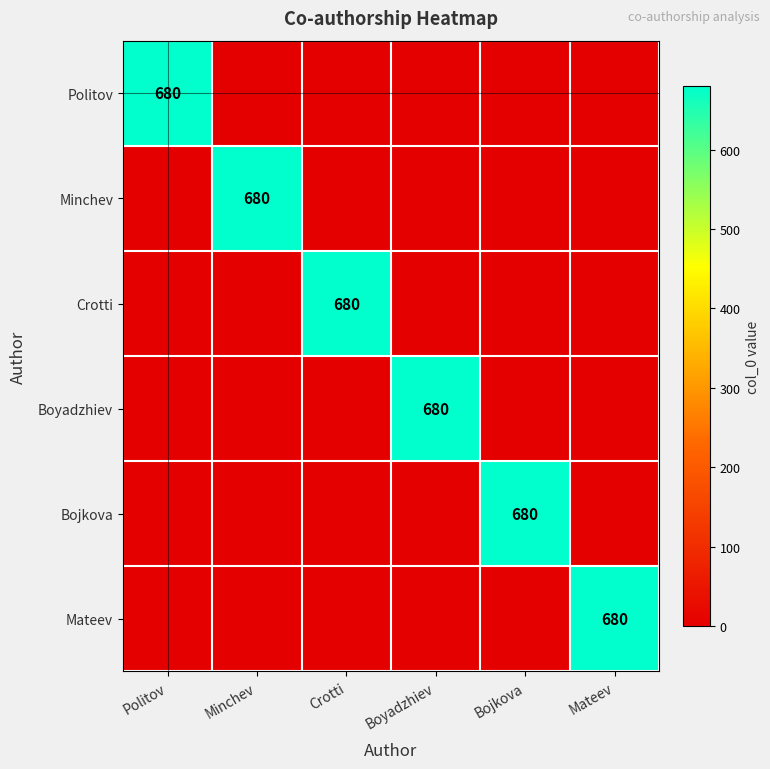

What is the spread (max minus min) of values at Crotti?

680